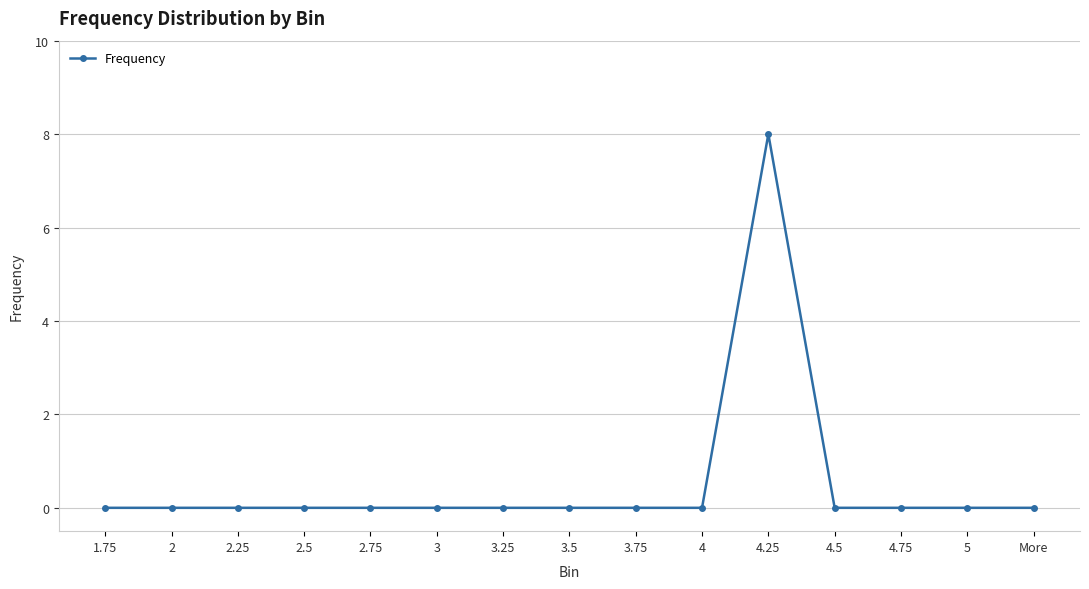

What is the greatest value displayed?

8